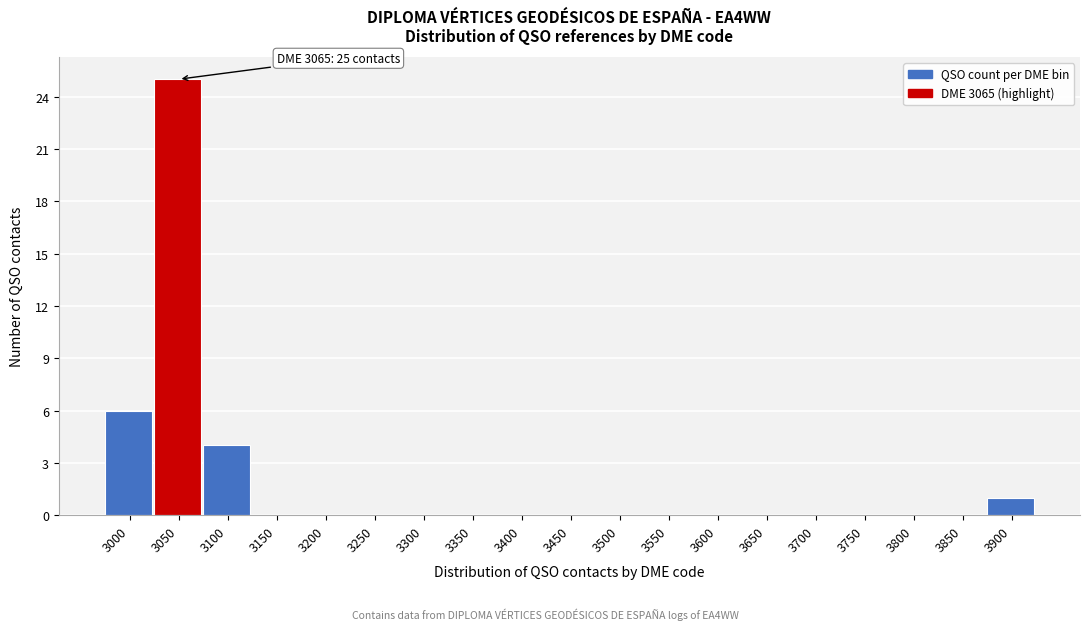

Reading right to left, what are all the values shown in this chart?

3900=1	3850=0	3800=0	3750=0	3700=0	3650=0	3600=0	3550=0	3500=0	3450=0	3400=0	3350=0	3300=0	3250=0	3200=0	3150=0	3100=4	3050=25	3000=6